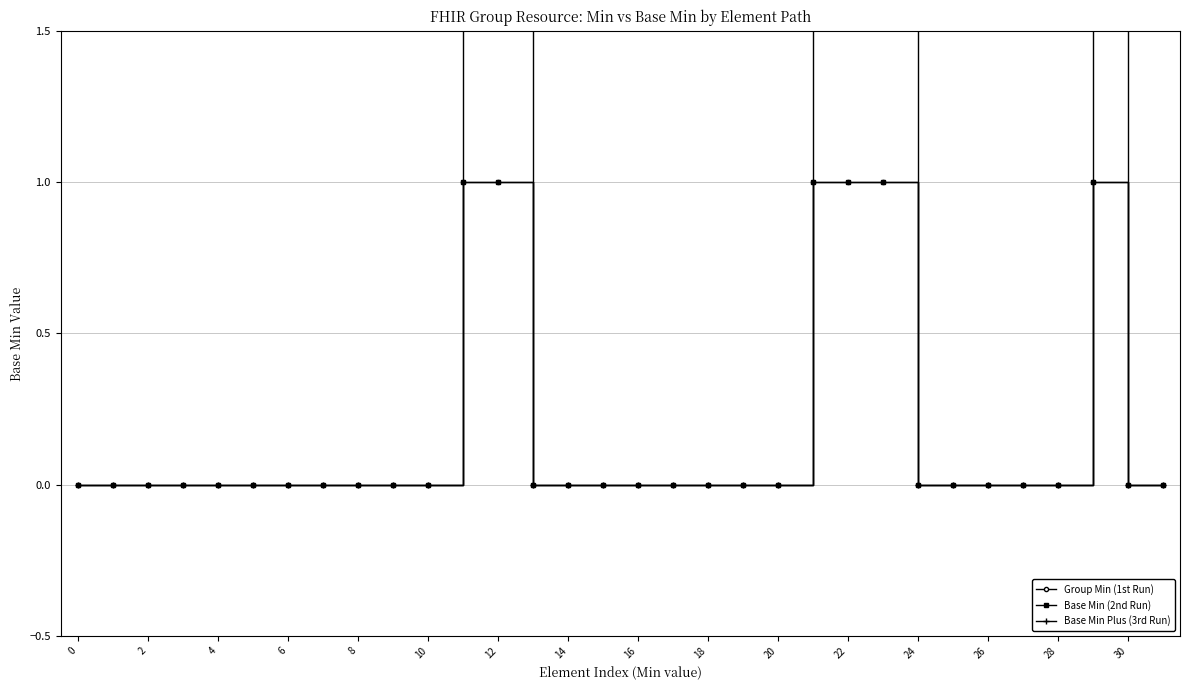

Rank the series by their maximum value, from highest to lowest.

Base Min Plus (3rd Run), Group Min (1st Run), Base Min (2nd Run)